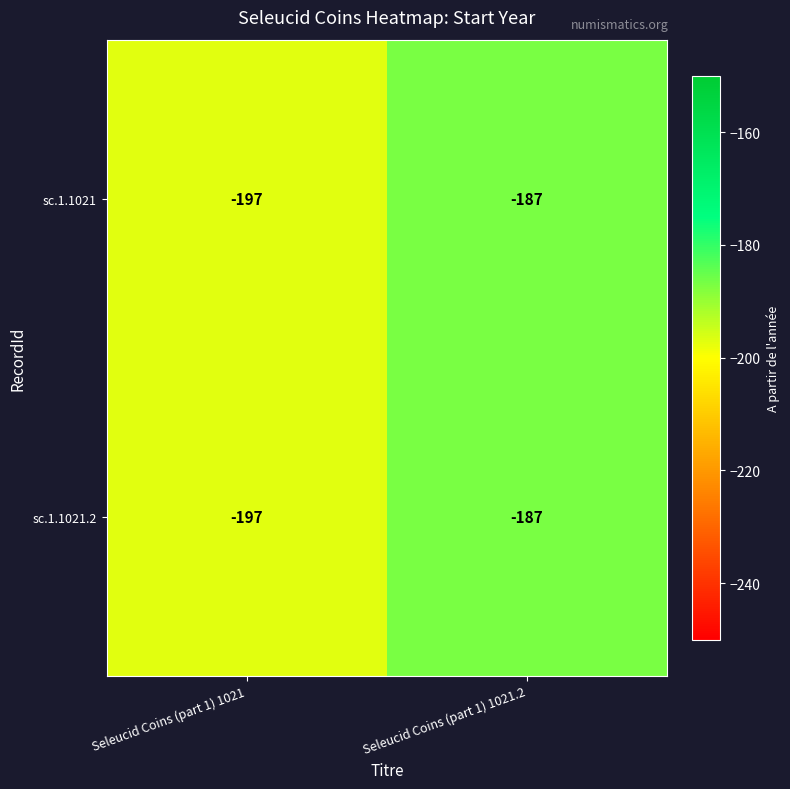

Reading left to right, list all the values displayed in this chart.

sc.1.1021: -197	-187
sc.1.1021.2: -197	-187